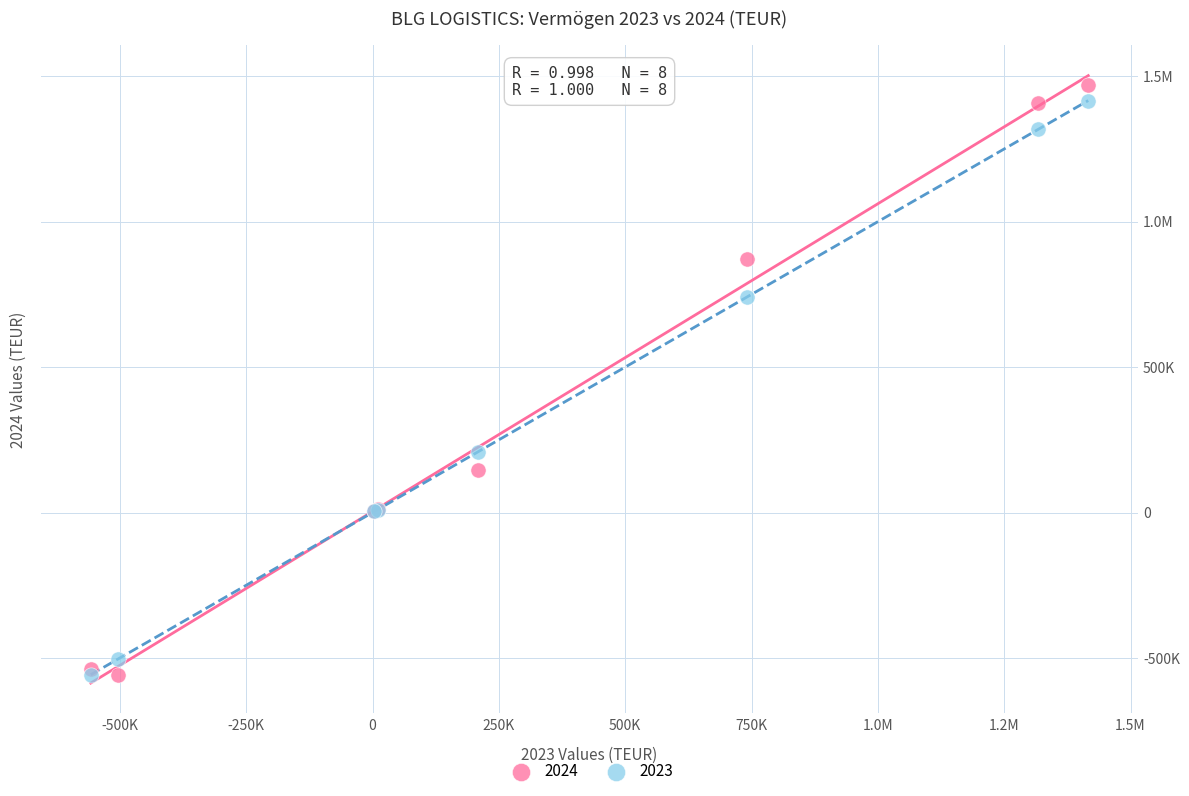

What are all the series names shown in the legend?

2024, 2023